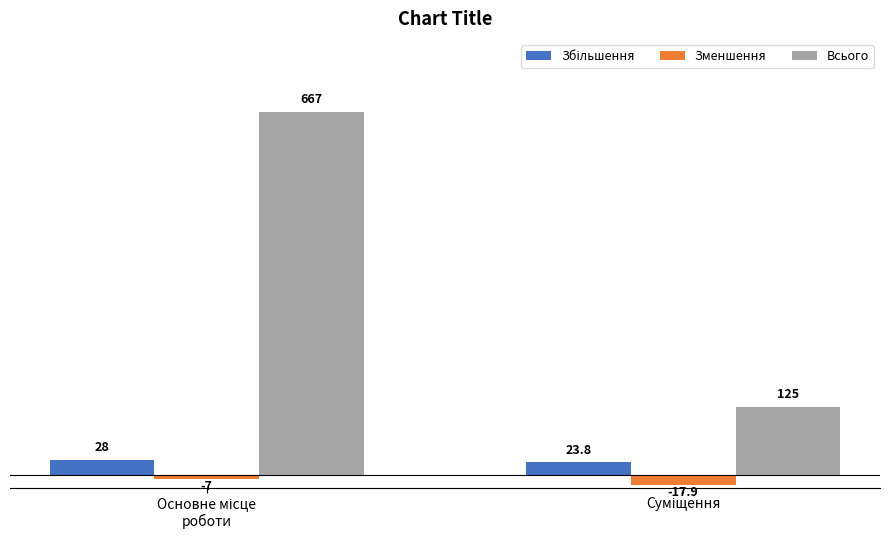

Which series has the largest total across all categories?

Всього